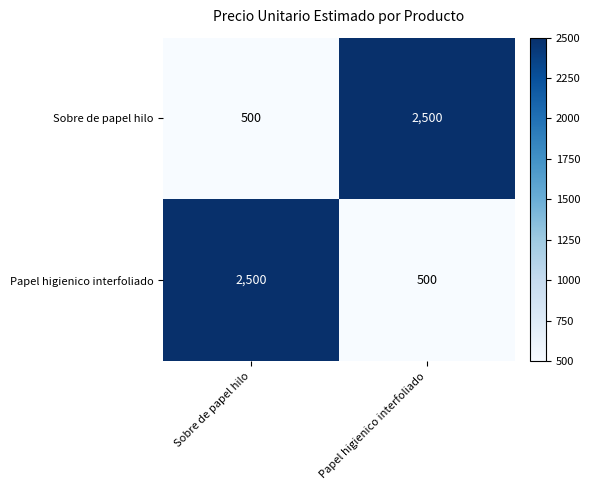

Rank the series at Papel higienico interfoliado from lowest to highest value.

Papel higienico interfoliado, Sobre de papel hilo